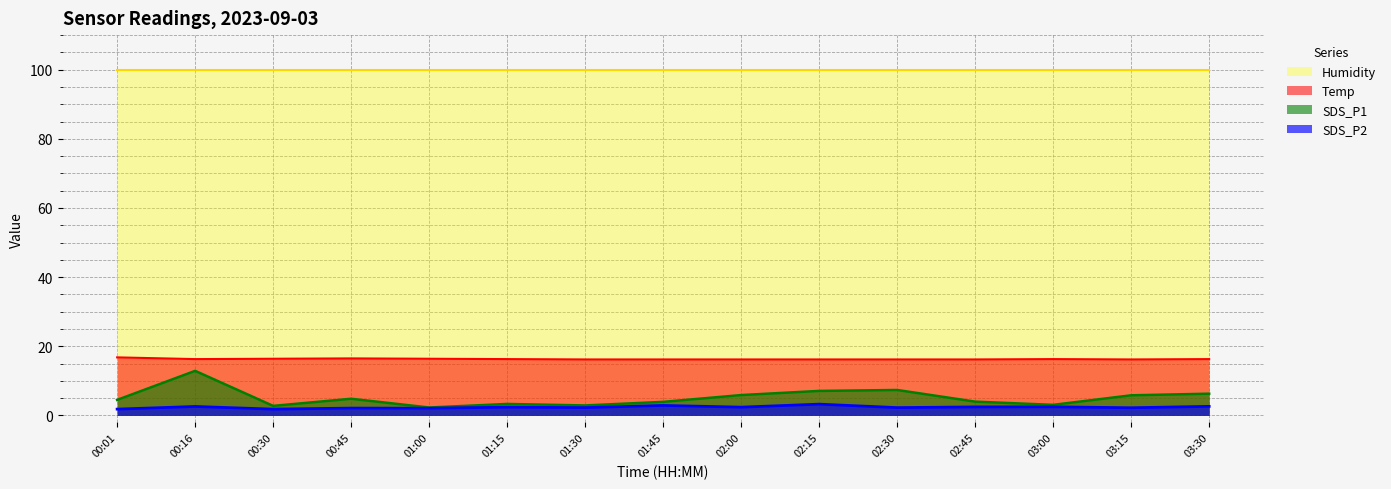

Which category has the highest value in the SDS_P2 series?

02:15